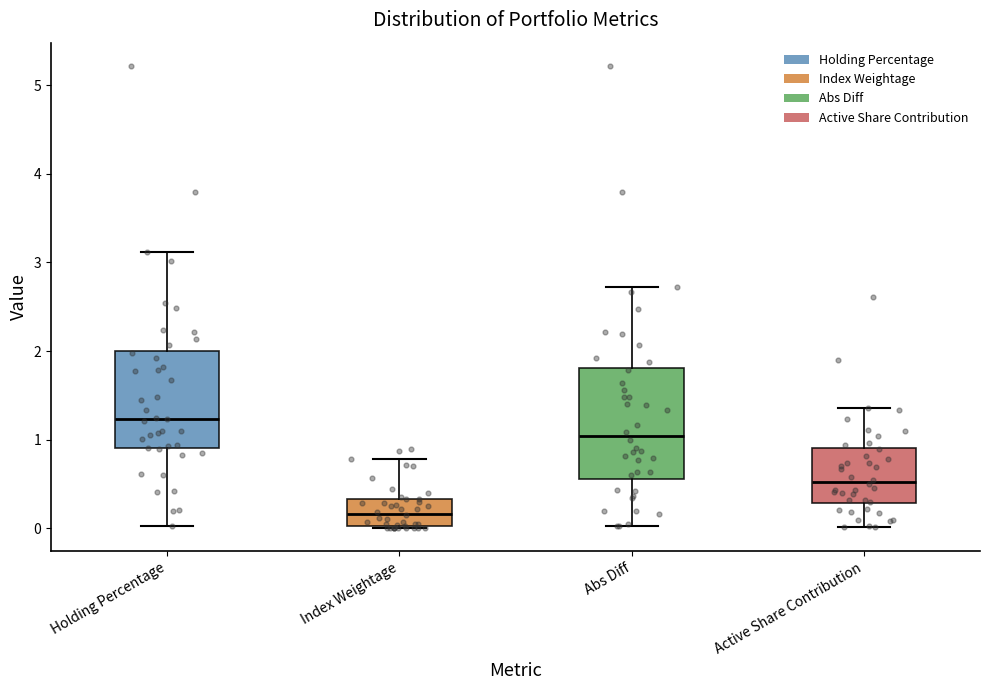

Reading left to right, read every box against the y-axis: the position of its median line, the range the box covers, and the ends of its whiskers. The values are not printed on the chart, so give them approximately, as read against the axis.

Holding Percentage: median 1.2, box 0.9 to 2.0, whiskers 0.0 to 3.1
Index Weightage: median 0.2, box 0.0 to 0.3, whiskers 0.0 to 0.8
Abs Diff: median 1.0, box 0.6 to 1.8, whiskers 0.0 to 2.7
Active Share Contribution: median 0.5, box 0.3 to 0.9, whiskers 0.0 to 1.4